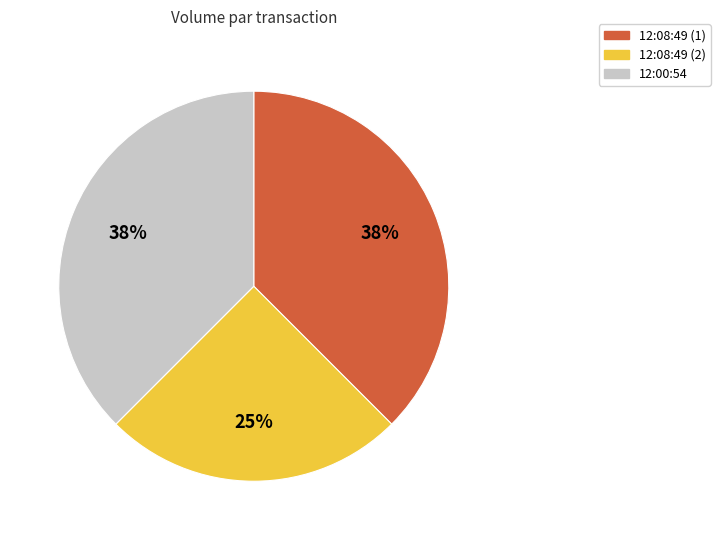

Is there any slice that represents more than half of the pie?

No